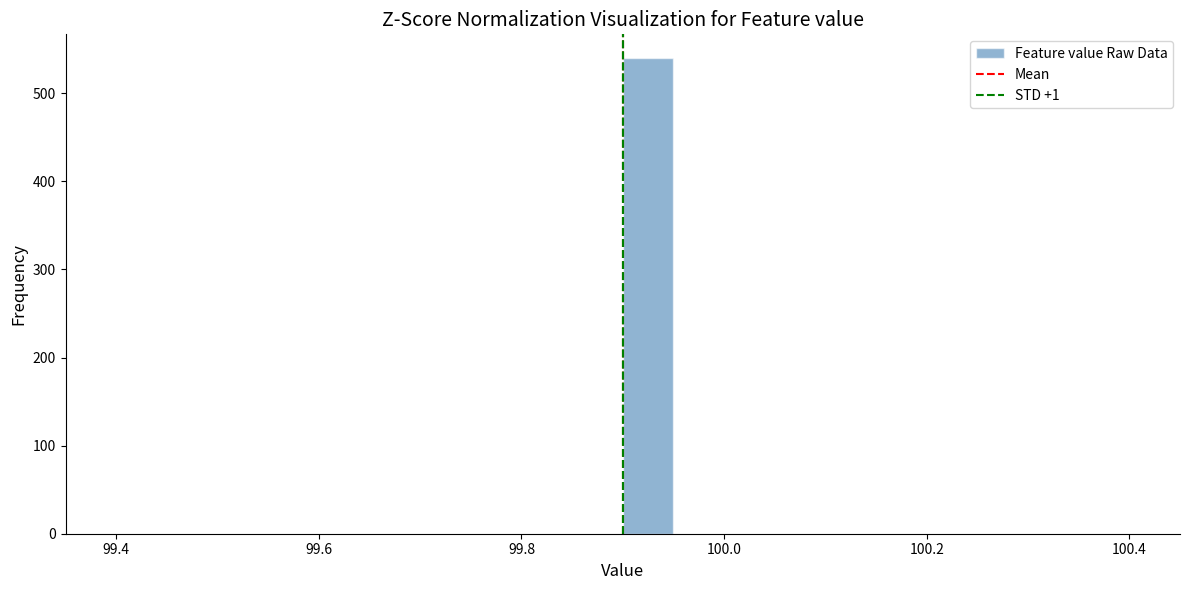

Around what value on the x-axis is the tallest bar? Give the approximate position of its centre, as read against the axis.

99.92